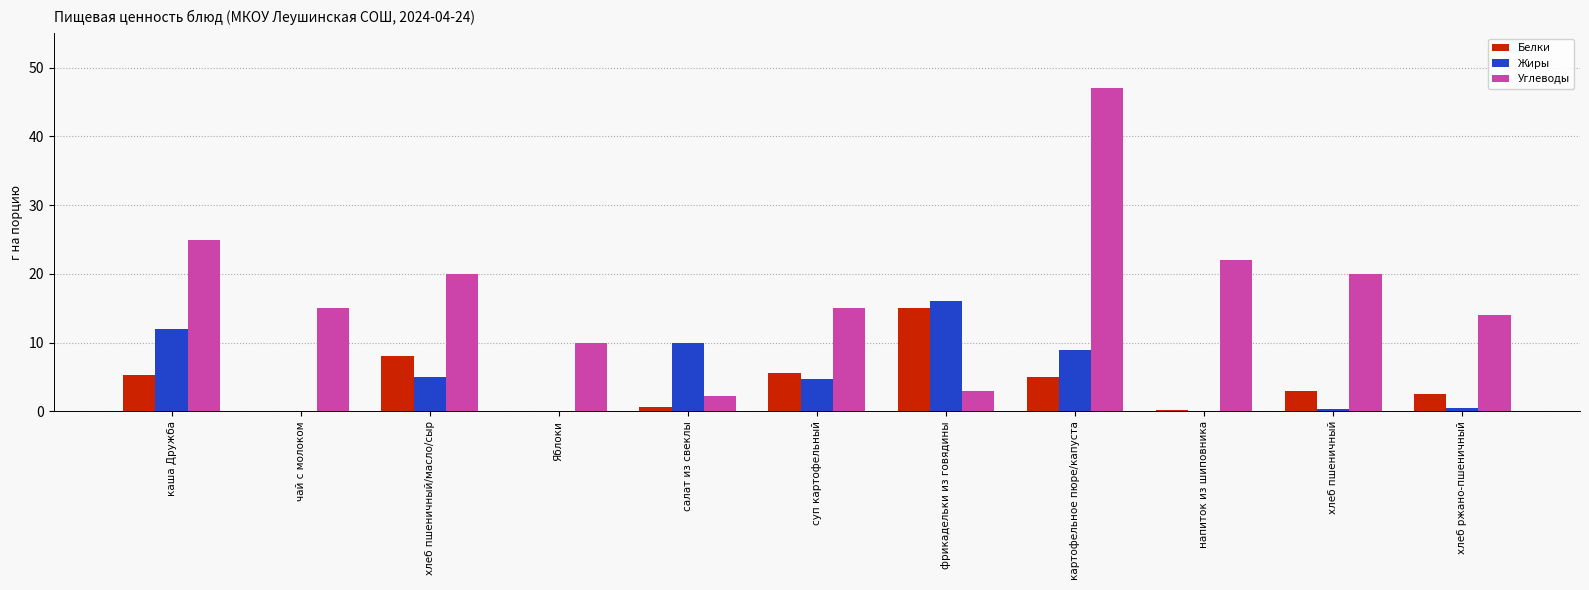

The Жиры series shows 4.7 at каша Дружба. True or false?

False